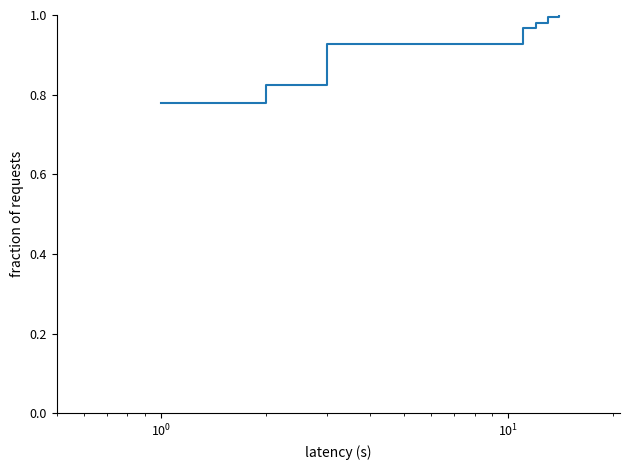

Does the chart display data point markers on the line(s)?

No